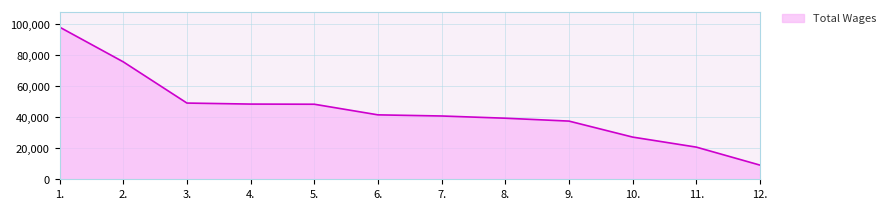

Is it true that the value at 9. is 37552?

True